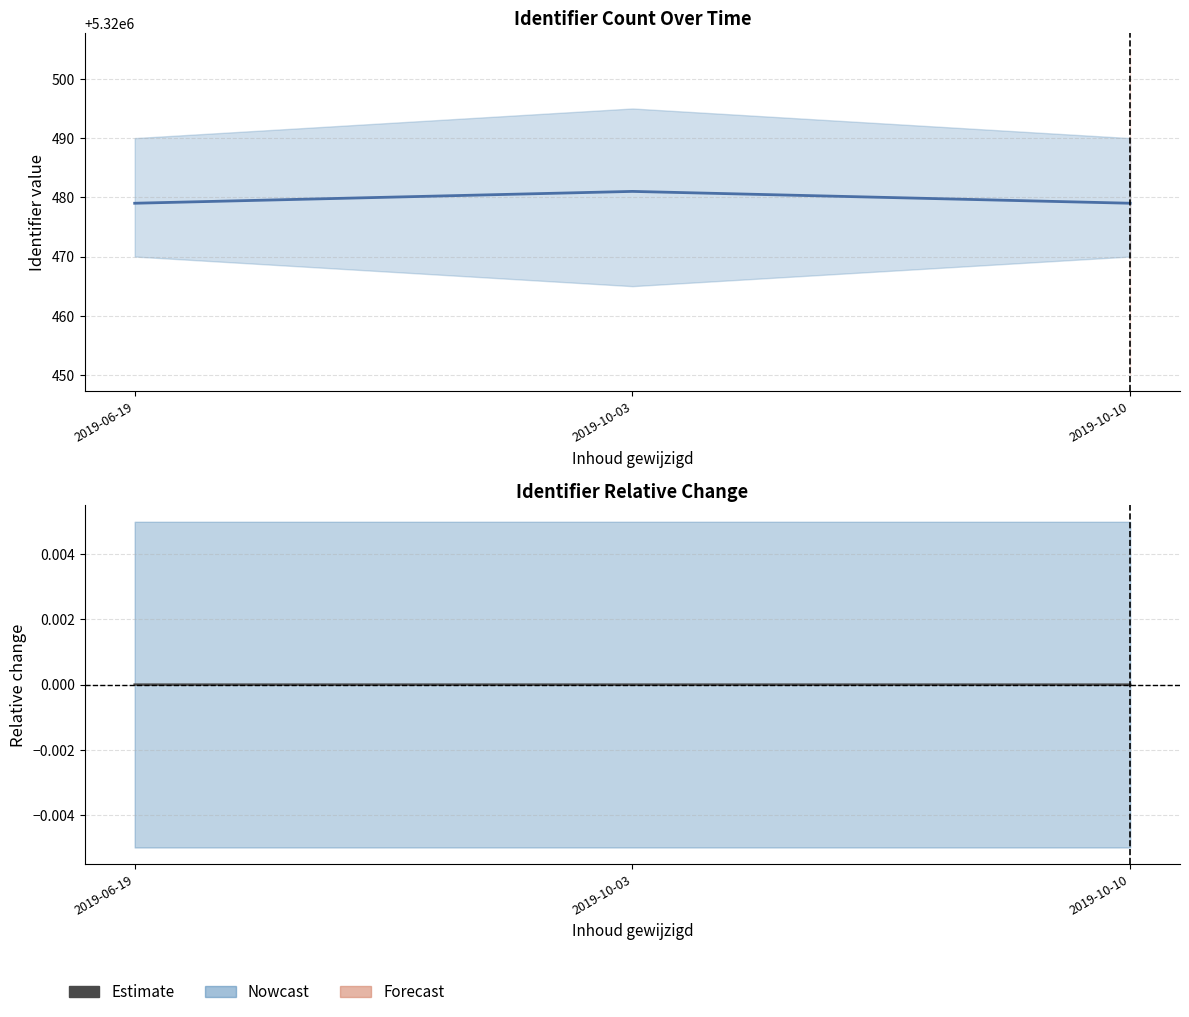

List the labels in order of value, largest first.

2019-10-03, 2019-06-19, 2019-10-10